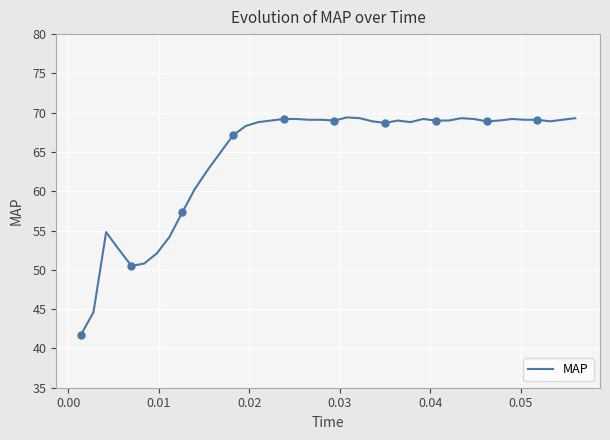

Count the number of values greater than 69.

14